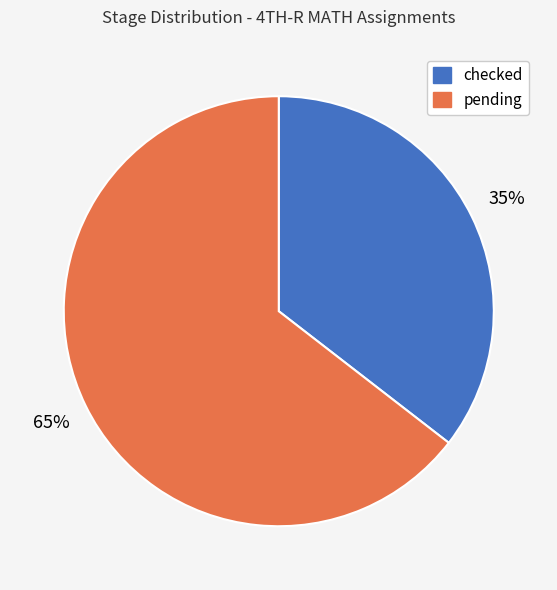

To the nearest percent, what is the combined percentage of checked and pending?

100%